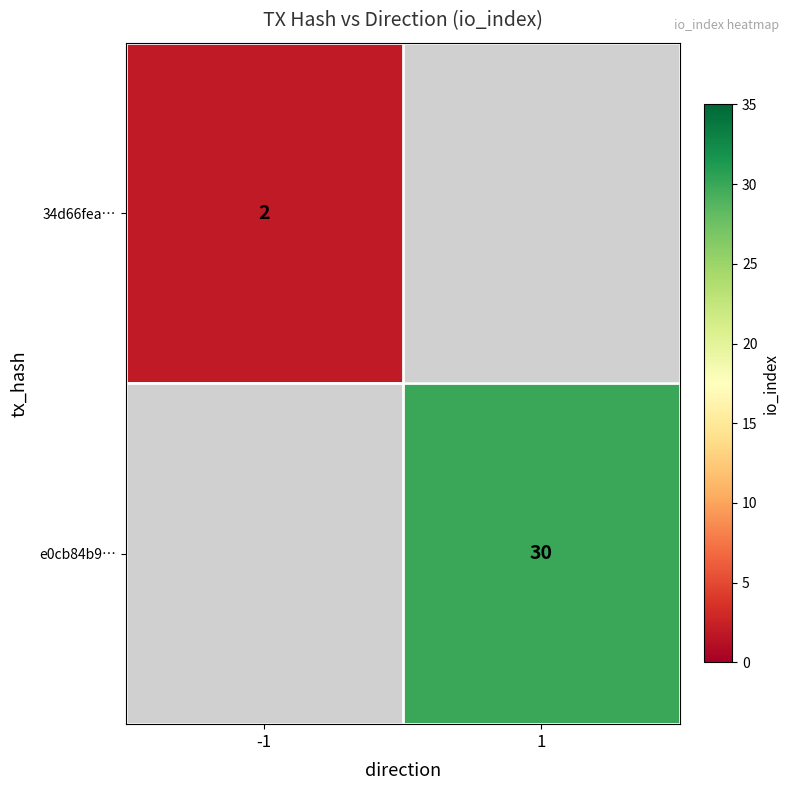

Is it true that 34d66fea… equals 3 at -1?

False